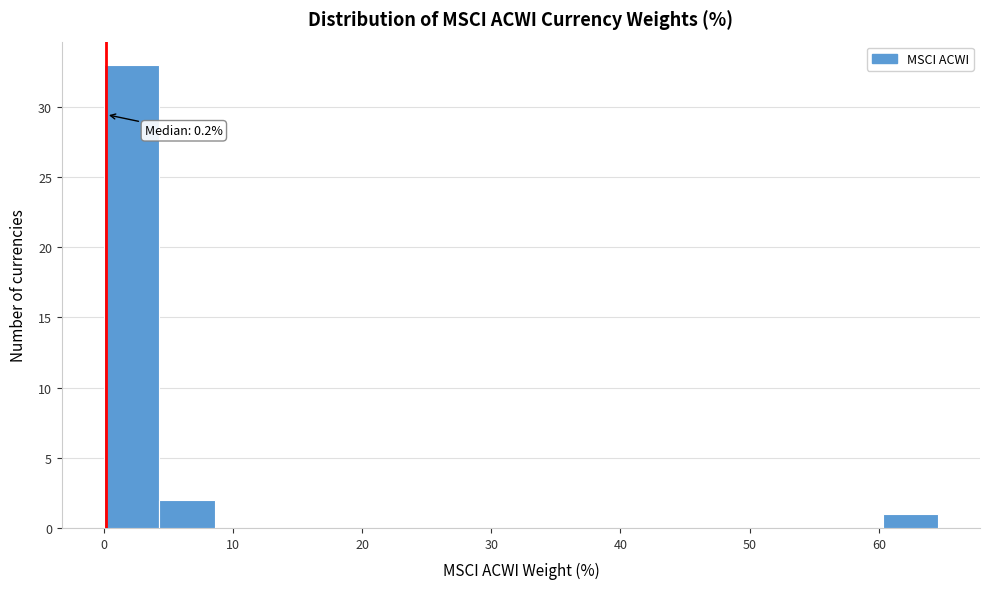

Over which range of the x-axis is the bar tallest?

0 to 4